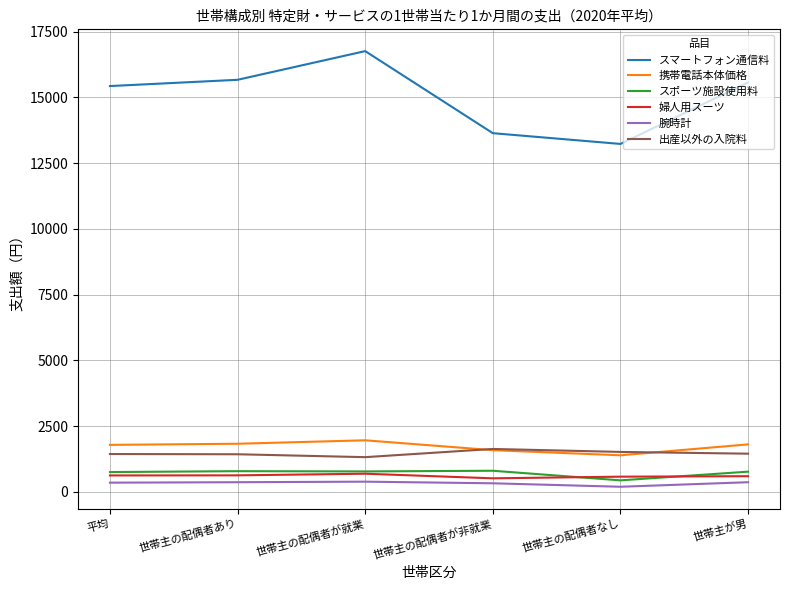

Which category has the lowest value in the 携帯電話本体価格 series?

世帯主の配偶者なし